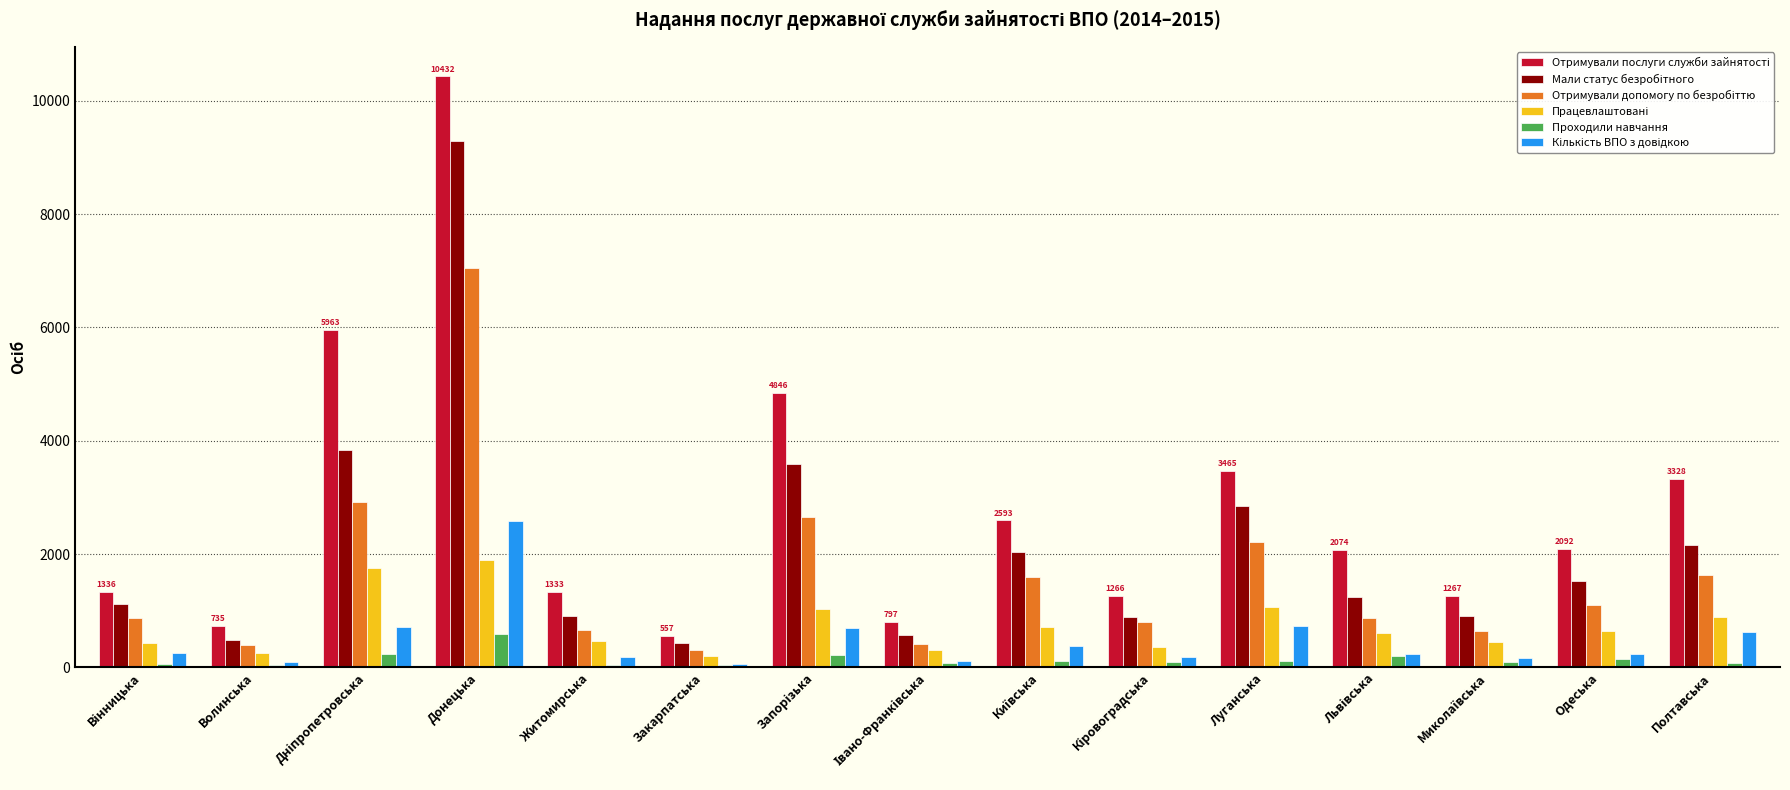

What is the difference between the maximum and minimum values in the Проходили навчання series?

542